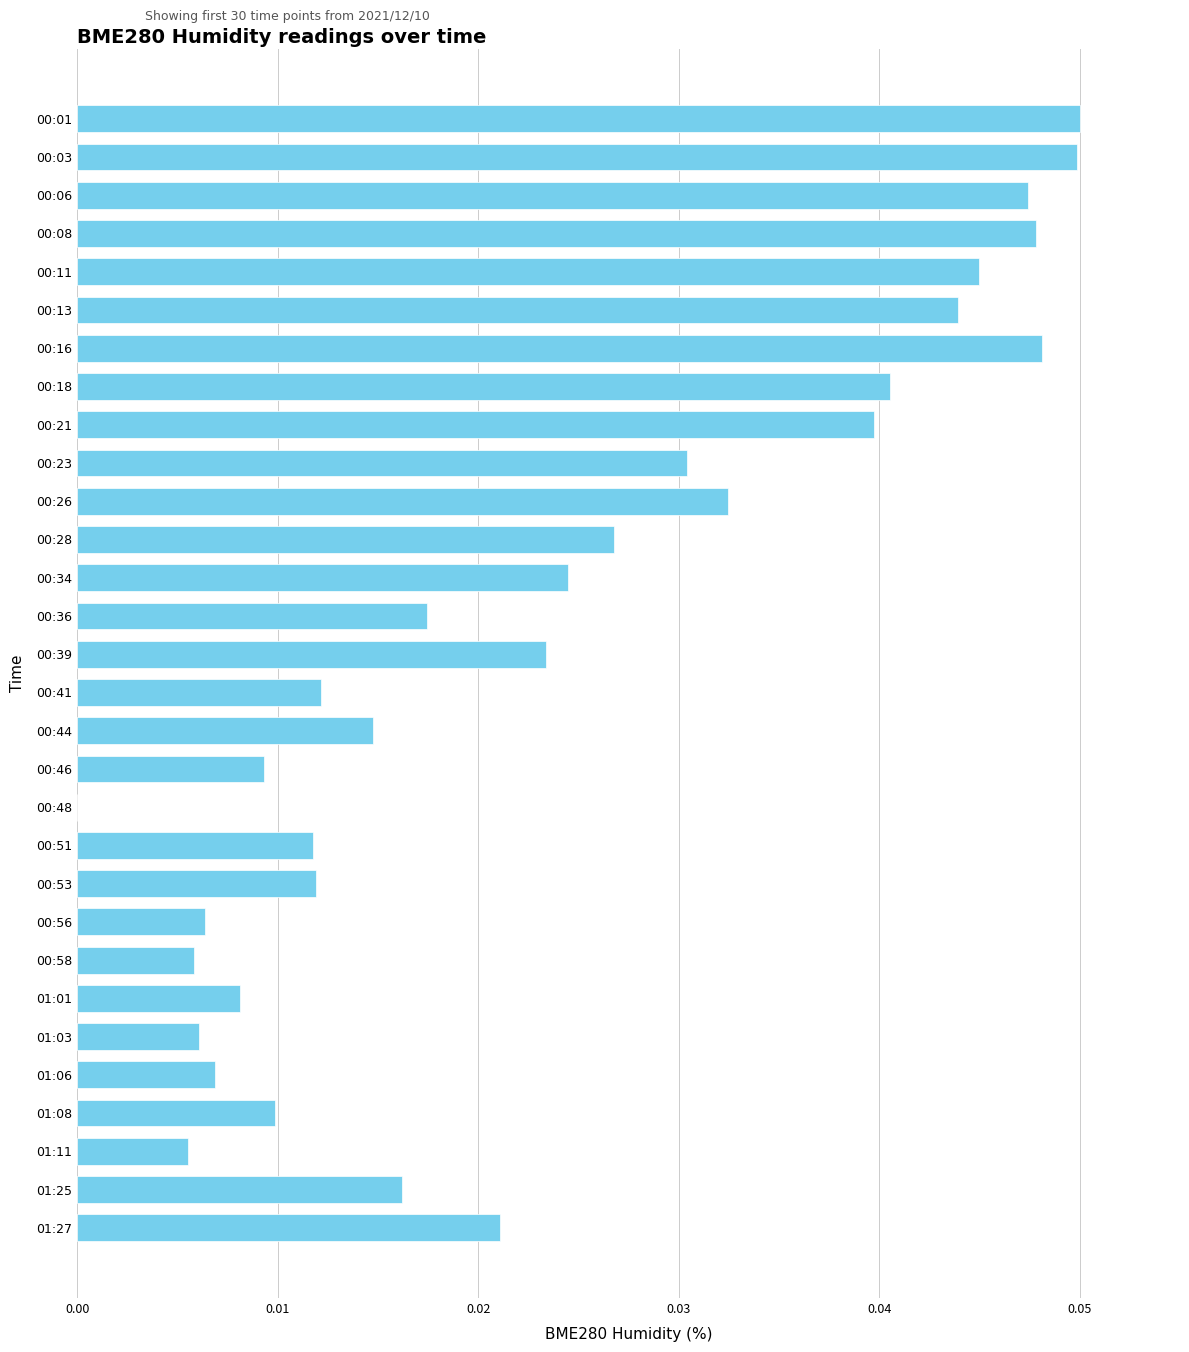

What is the sum of all values?

0.7